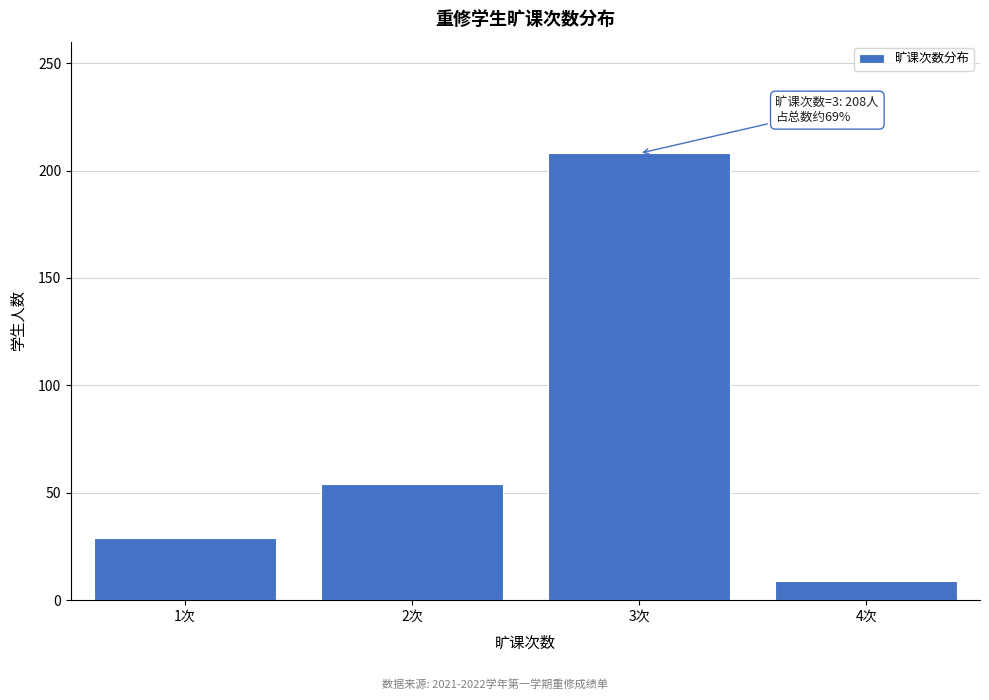

Reading right to left, what are all the values shown in this chart?

9	208	54	29